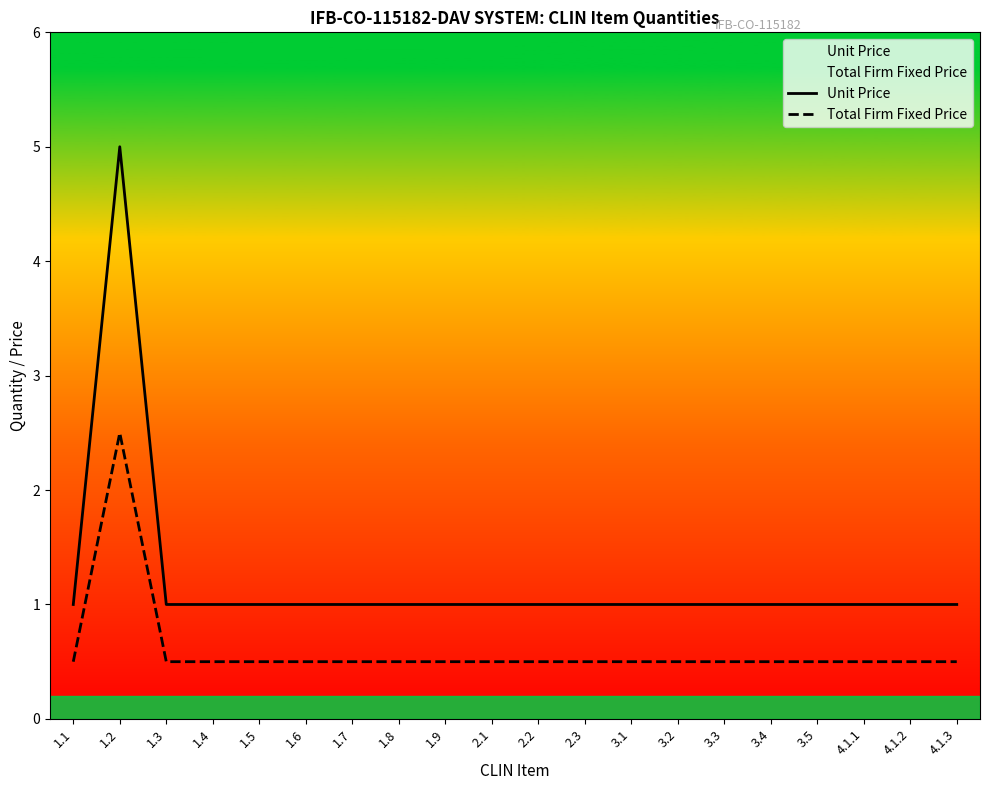

List the series in order of their peak value, highest first.

Unit Price, Total Firm Fixed Price